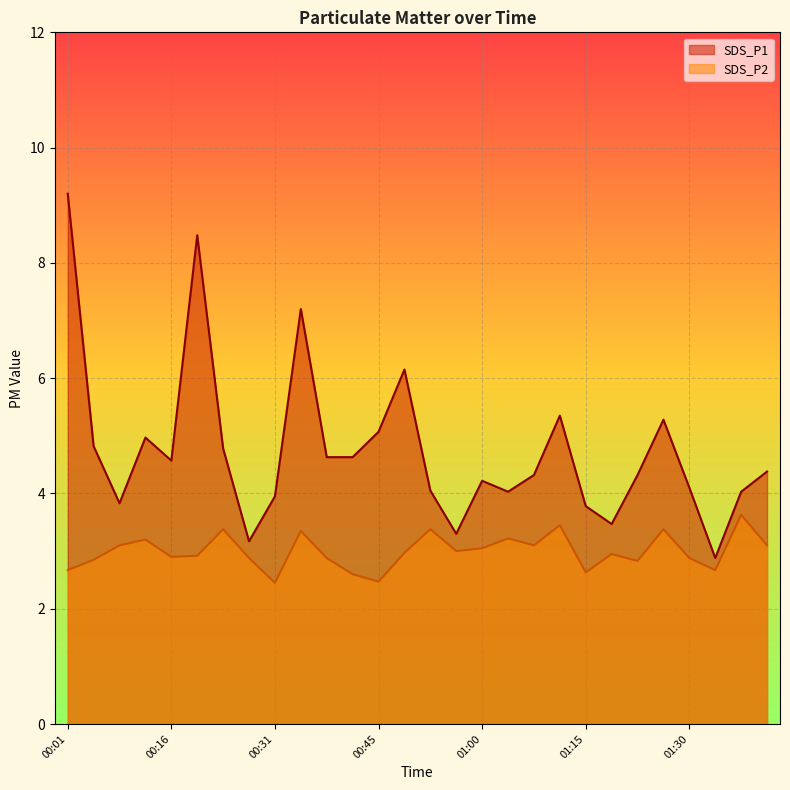

What is the difference between the maximum and second lowest values in the SDS_P2 series?

1.2